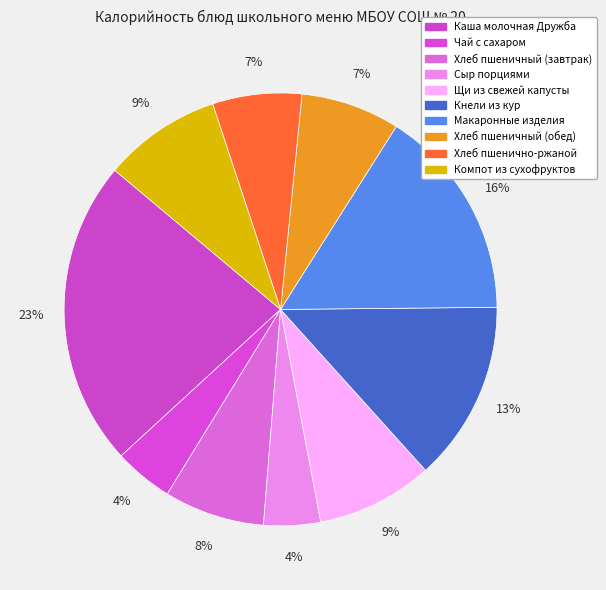

Does any single category account for the majority?

No